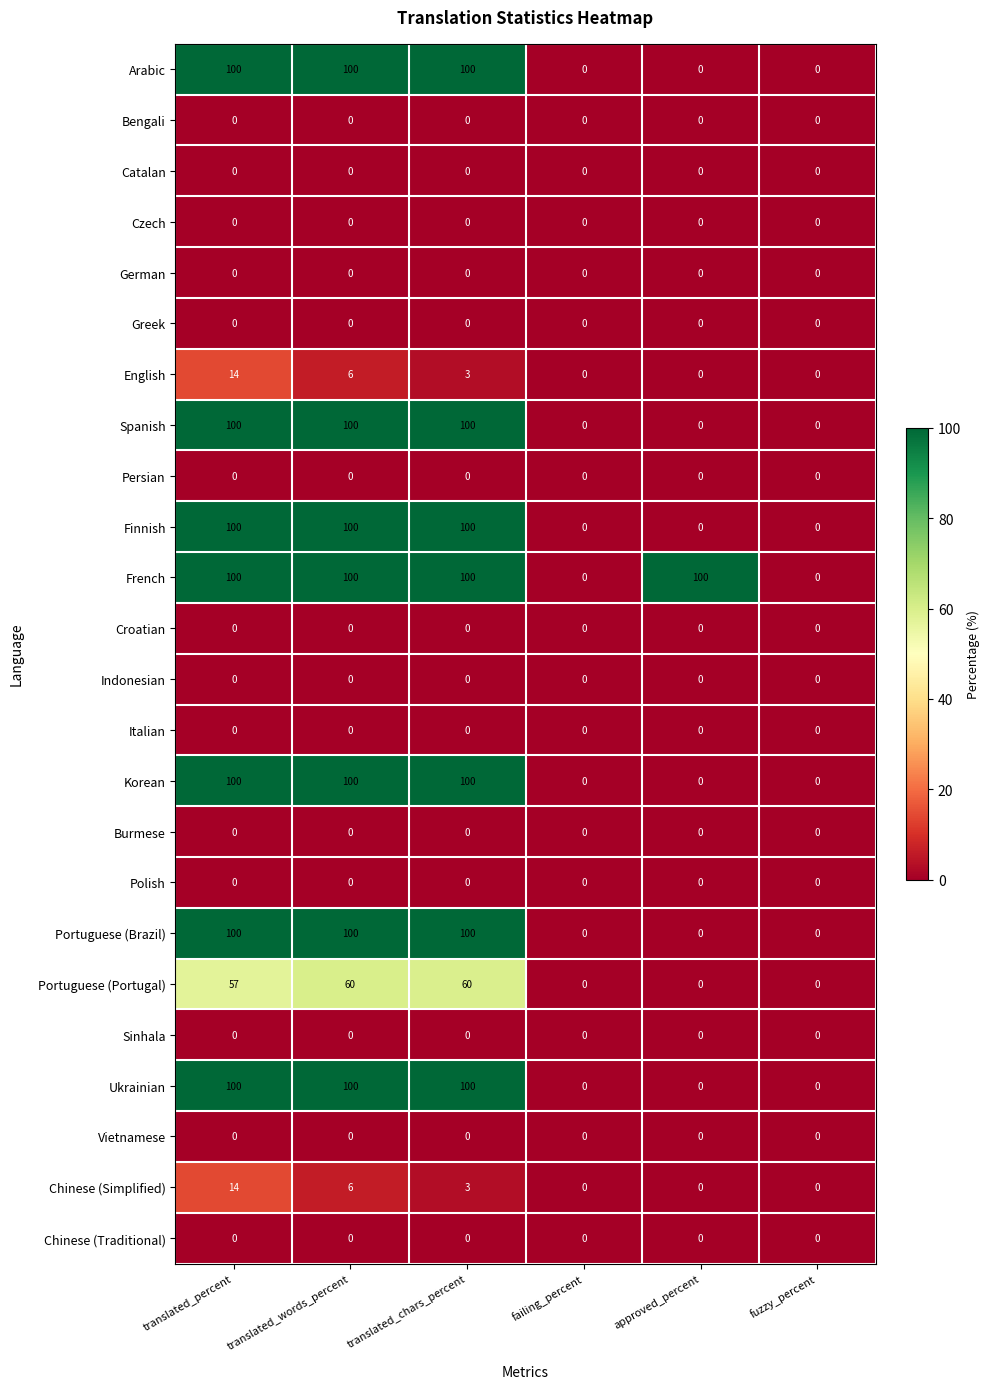

What is the maximum value for Portuguese (Brazil)?

100